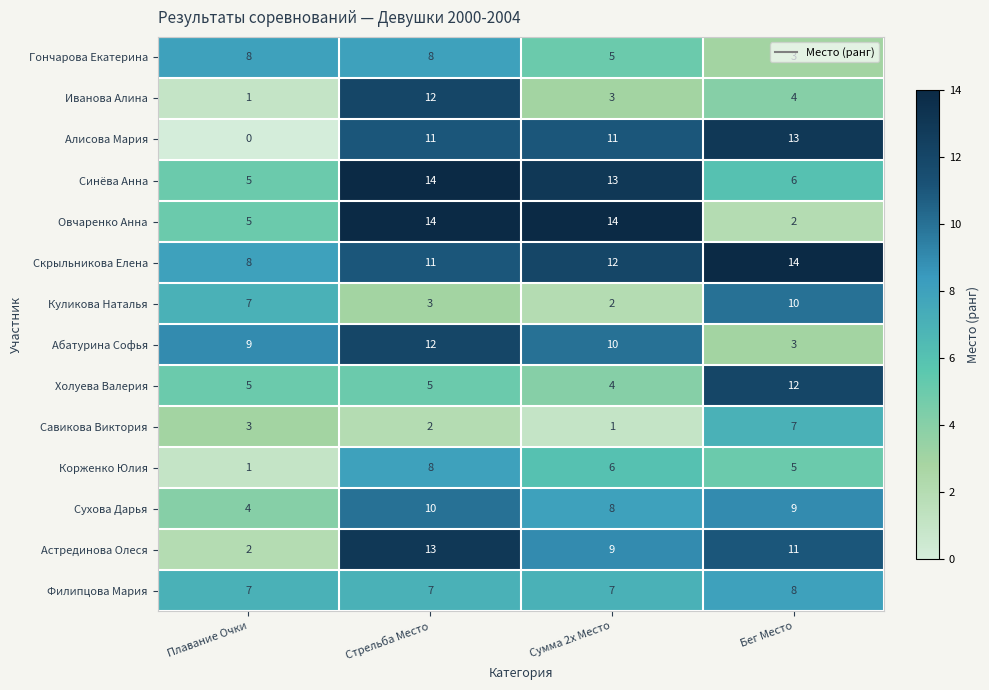

How many Холуева Валерия values are between 5 and 12?

3